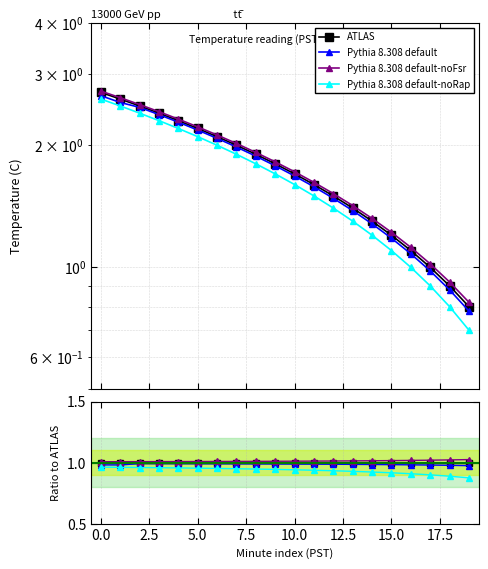

Reading left to right, what are all the values shown in this chart?

ATLAS: 1.0	1.0	1.0	1.0	1.0	1.0	1.0	1.0	1.0	1.0	1.0	1.0	1.0	1.0	1.0	1.0	1.0	1.0	1.0	1.0
Pythia 8.308 default: 1.0	1.0	1.0	1.0	1.0	1.0	1.0	1.0	1.0	1.0	1.0	1.0	1.0	1.0	1.0	1.0	1.0	1.0	1.0	1.0
Pythia 8.308 default-noFsr: 1.0	1.0	1.0	1.0	1.0	1.0	1.0	1.0	1.0	1.0	1.0	1.0	1.0	1.0	1.0	1.0	1.0	1.0	1.0	1.0
Pythia 8.308 default-noRap: 1.0	1.0	1.0	1.0	1.0	1.0	1.0	0.9	0.9	0.9	0.9	0.9	0.9	0.9	0.9	0.9	0.9	0.9	0.9	0.9